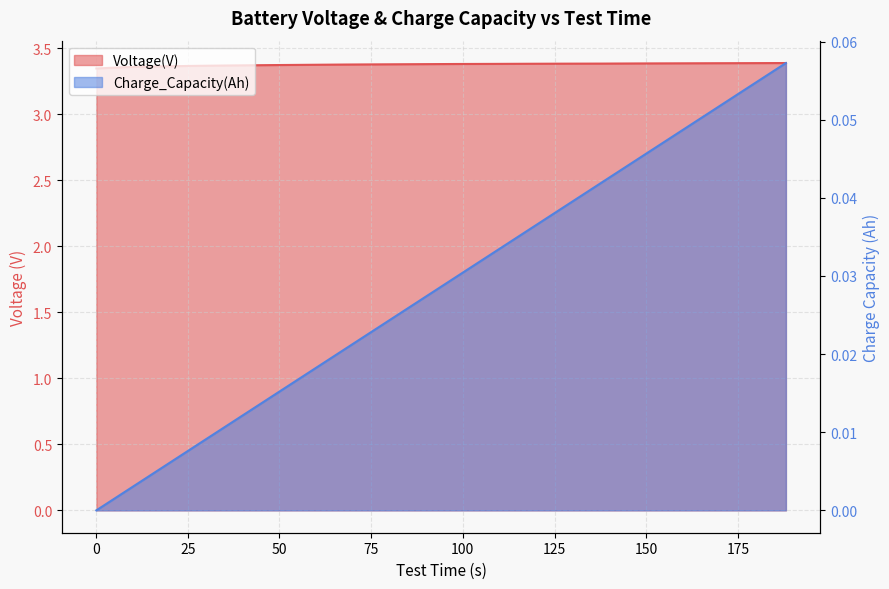

Which series changed the most between 16 and 17?

Charge_Capacity(Ah)